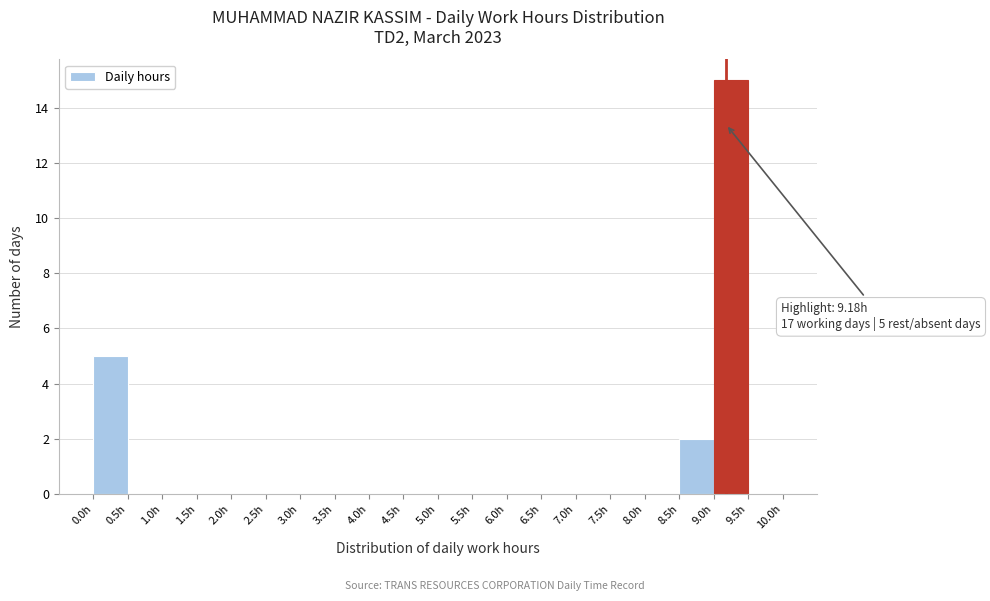

Over which range of the x-axis is the bar tallest?

9.0 to 9.5